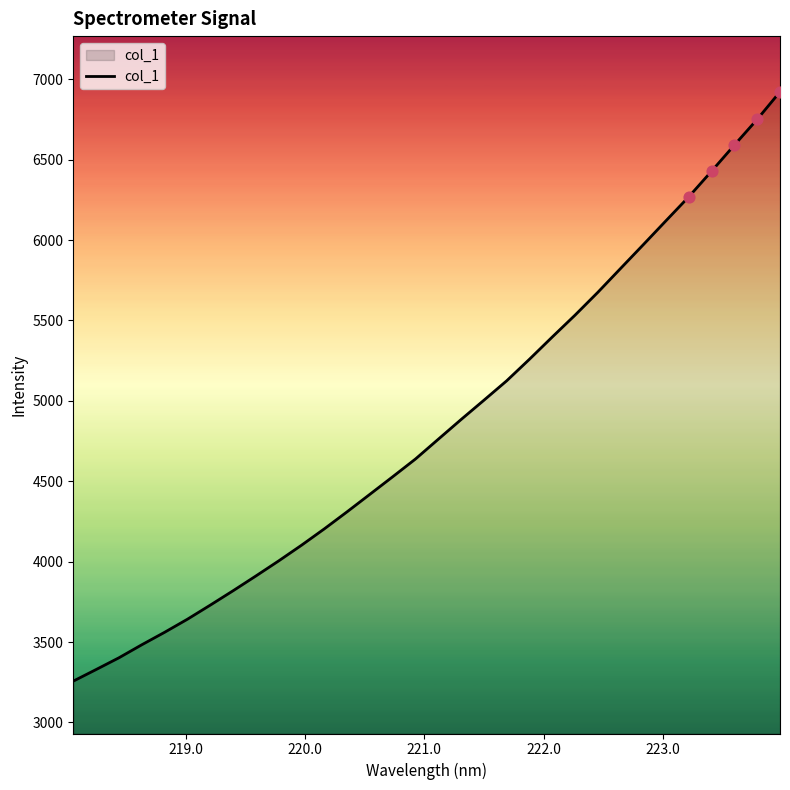

What is the greatest value displayed?

6921.9